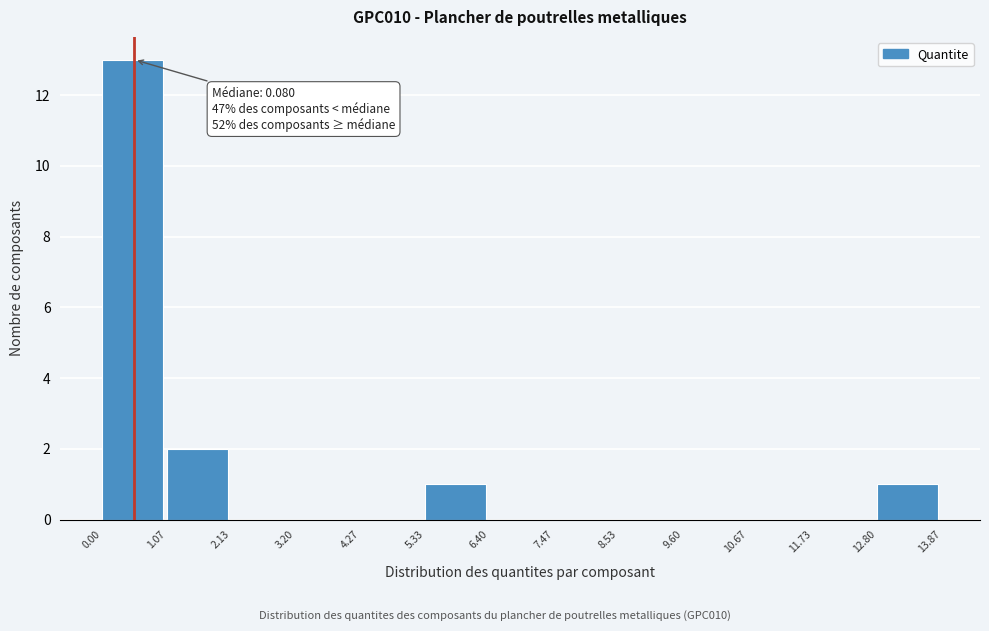

Which range on the x-axis has the tallest bar?

0.00 to 1.07